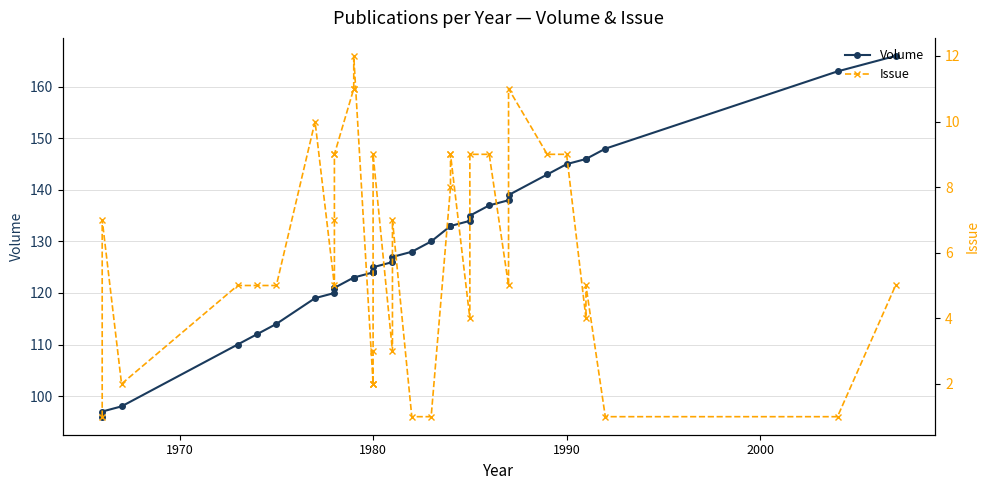

True or false: Issue and Volume intersect in this chart.

False